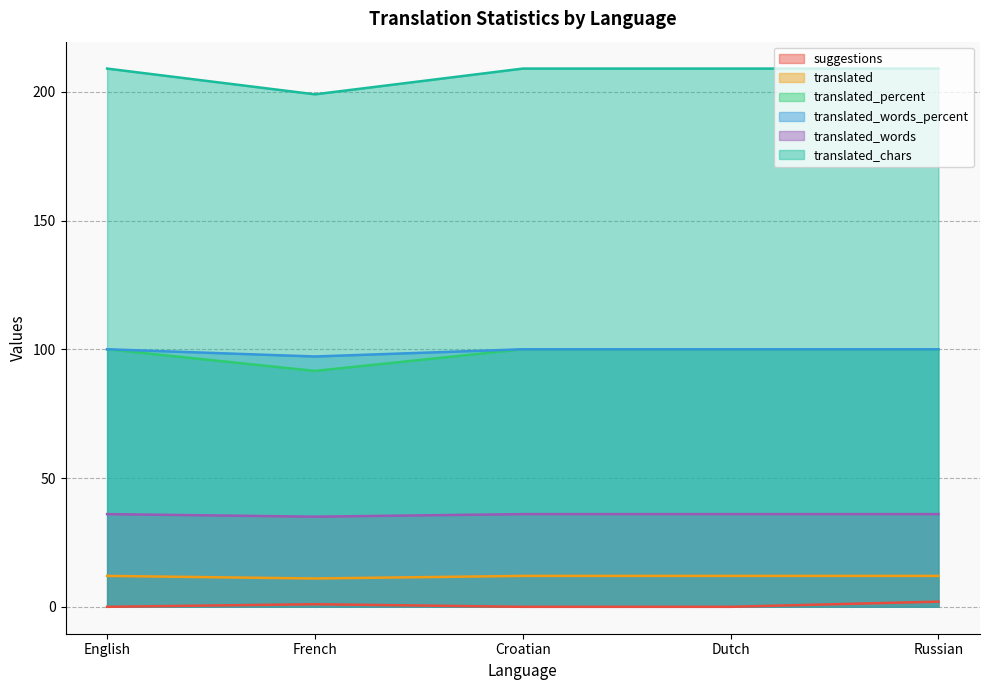

Which category has the lowest value in the translated series?

French